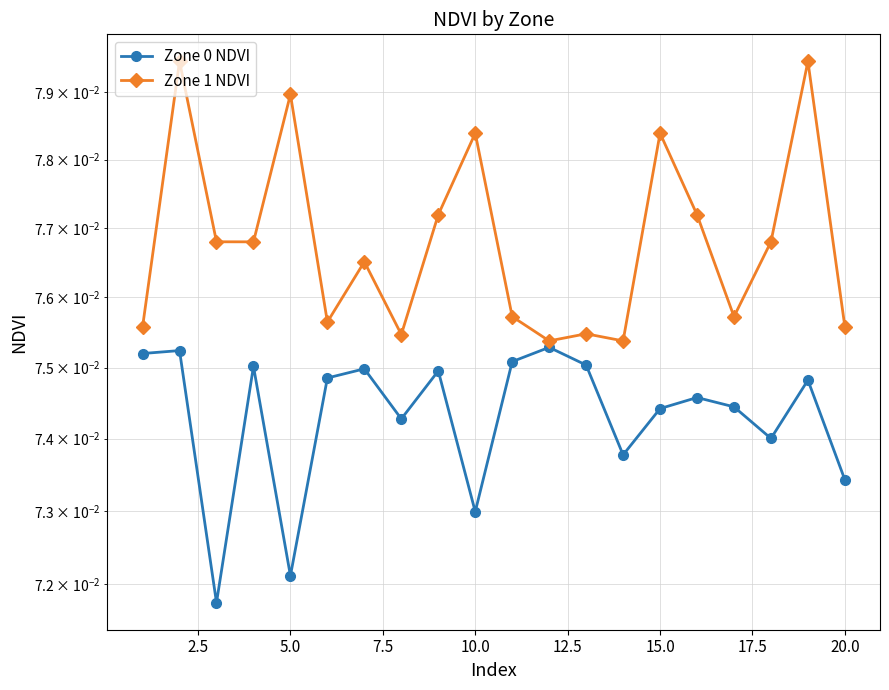

What is the total value across all series at 5.0?

0.2